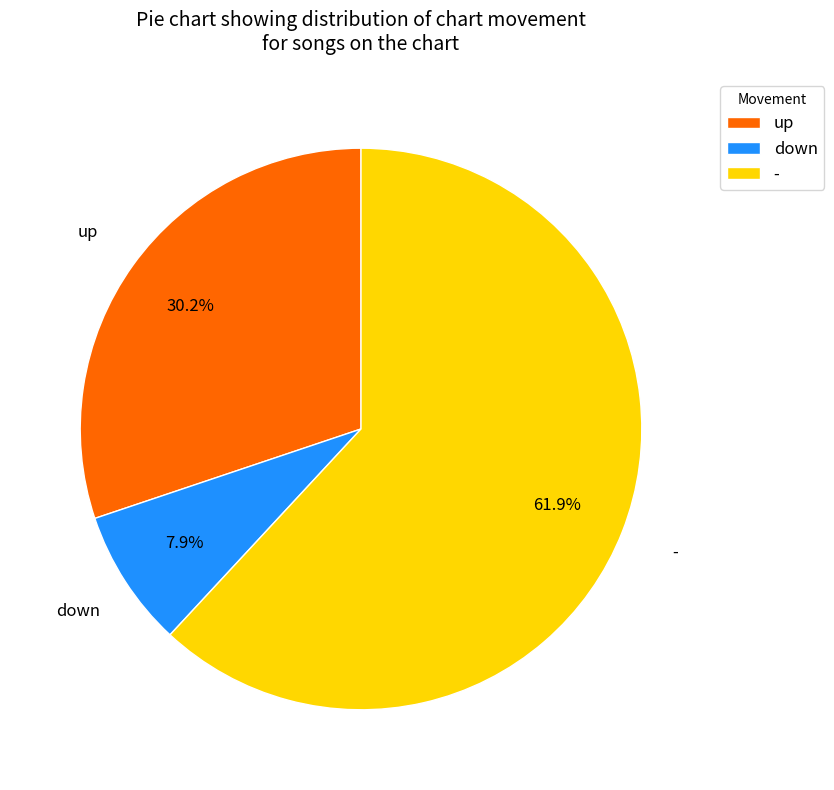

Count the number of slices in the pie.

3